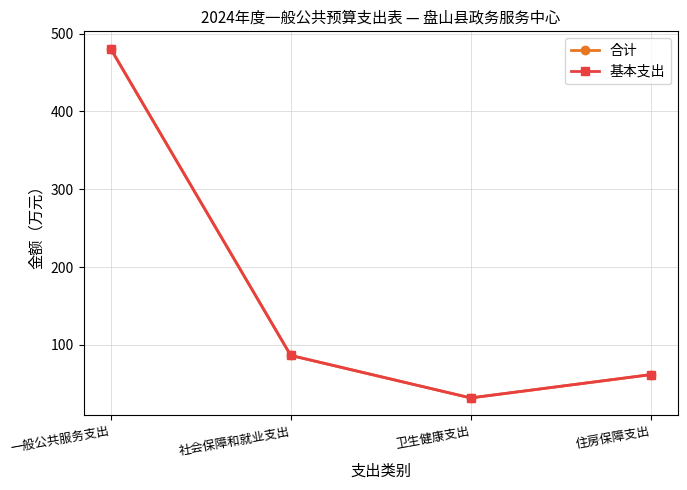

Is this an area chart (filled region under the line)?

No